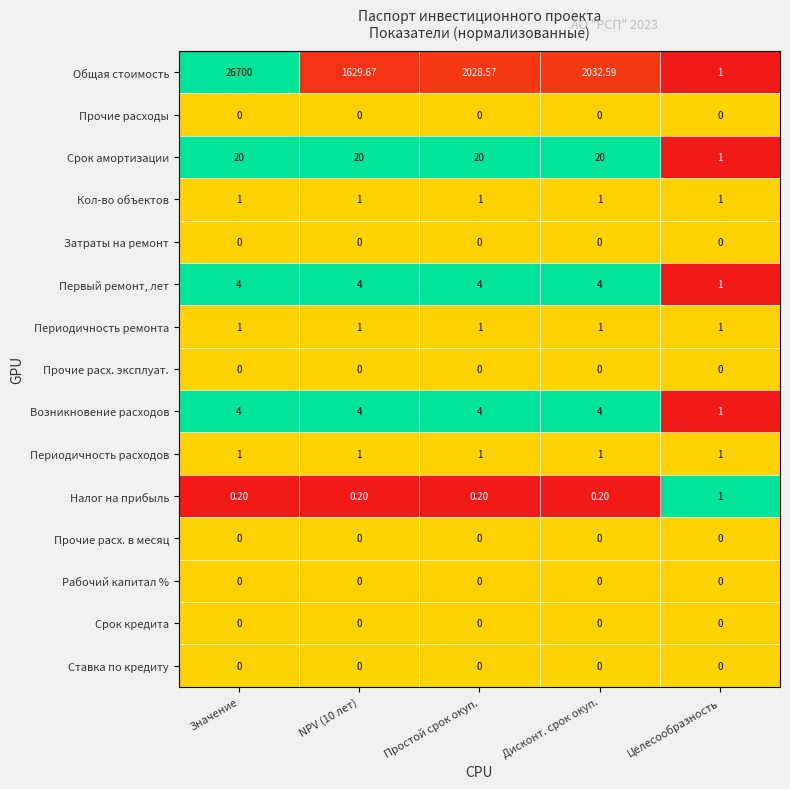

Which category has the highest value across all series?

Значение